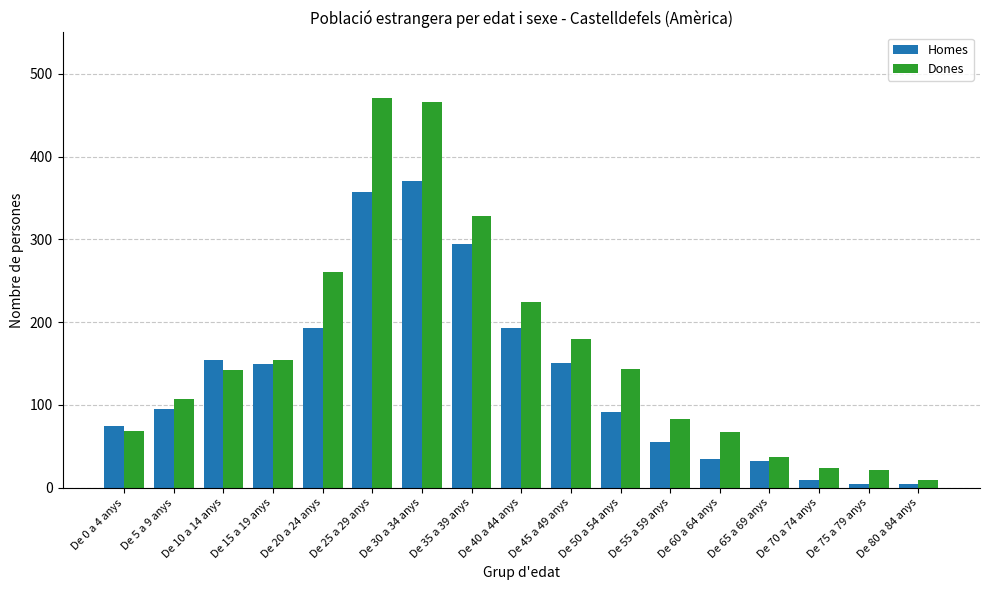

Read the Dones value at De 50 a 54 anys.

144